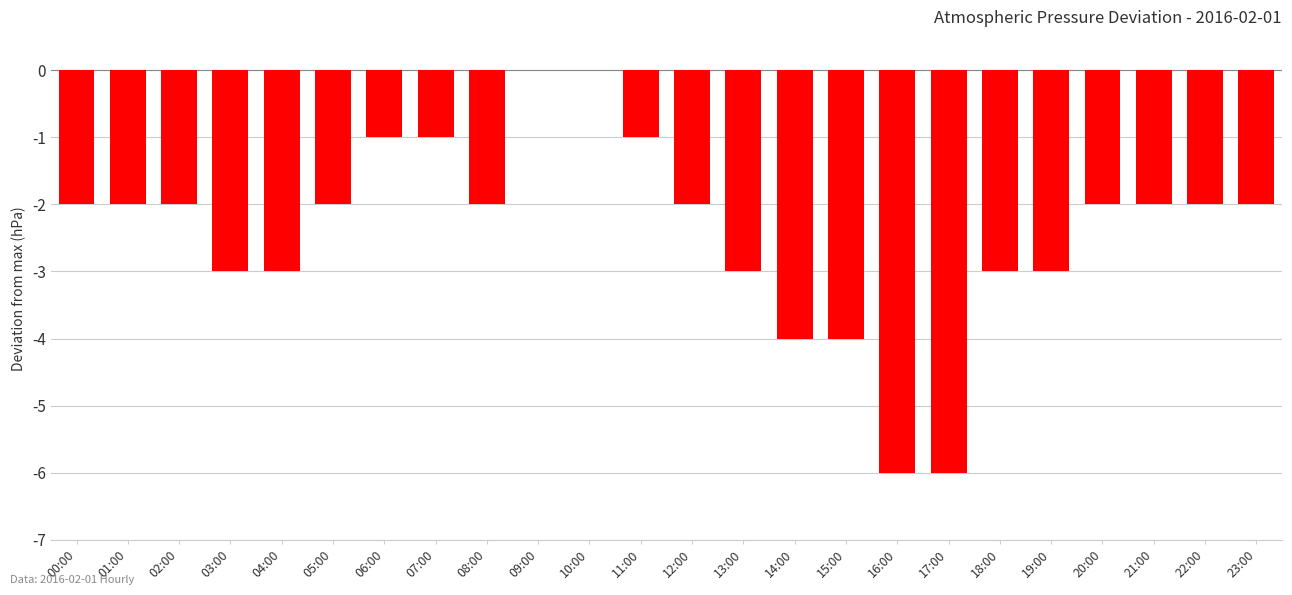

Reading left to right, list all the values displayed in this chart.

-2	-2	-2	-3	-3	-2	-1	-1	-2	0	0	-1	-2	-3	-4	-4	-6	-6	-3	-3	-2	-2	-2	-2